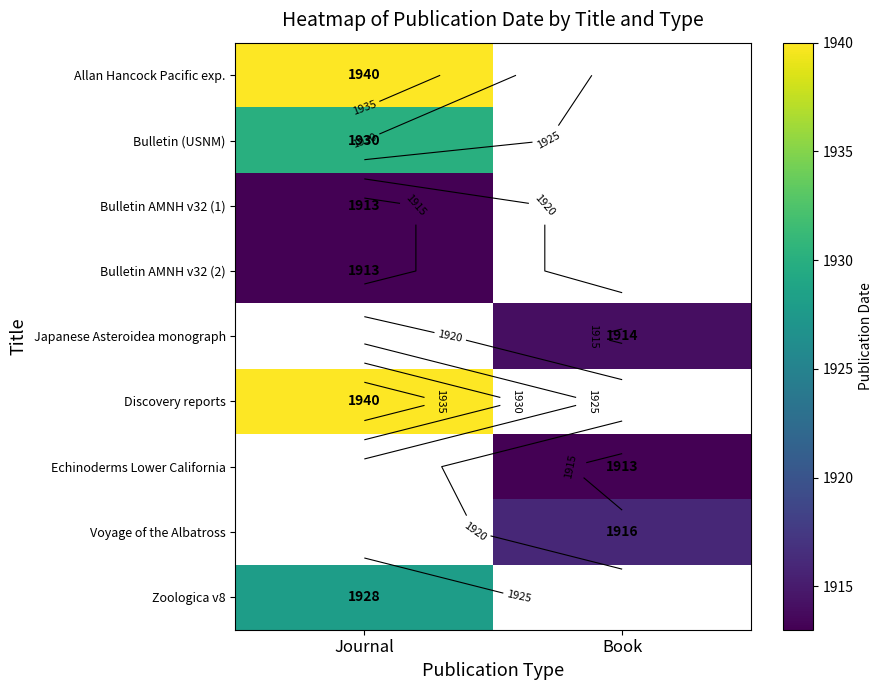

Where is Allan Hancock Pacific exp. nearest to the value 1940?

Journal